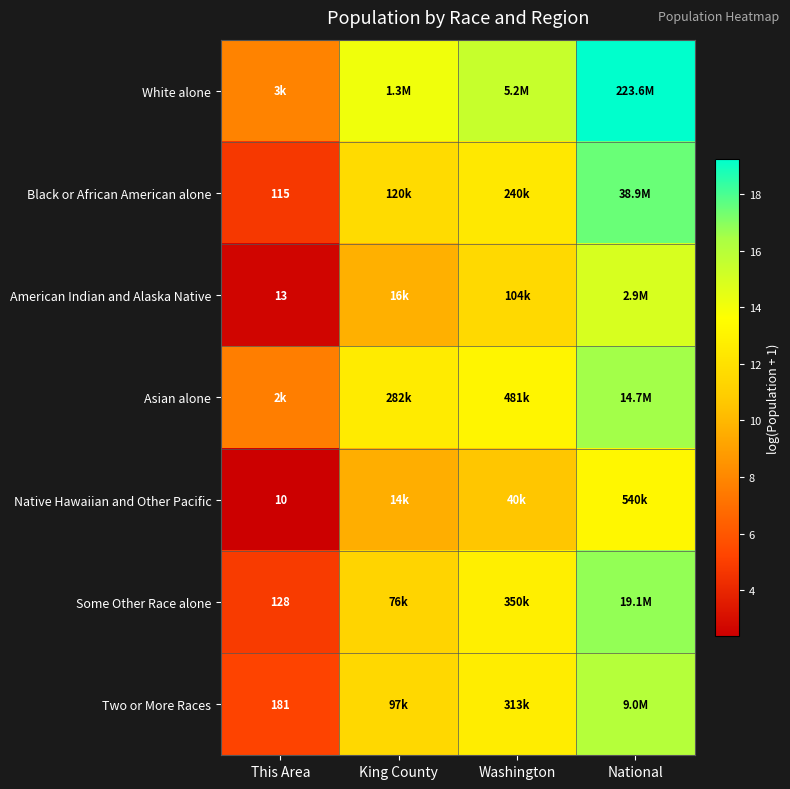

Where is White alone nearest to the value 13?

King County